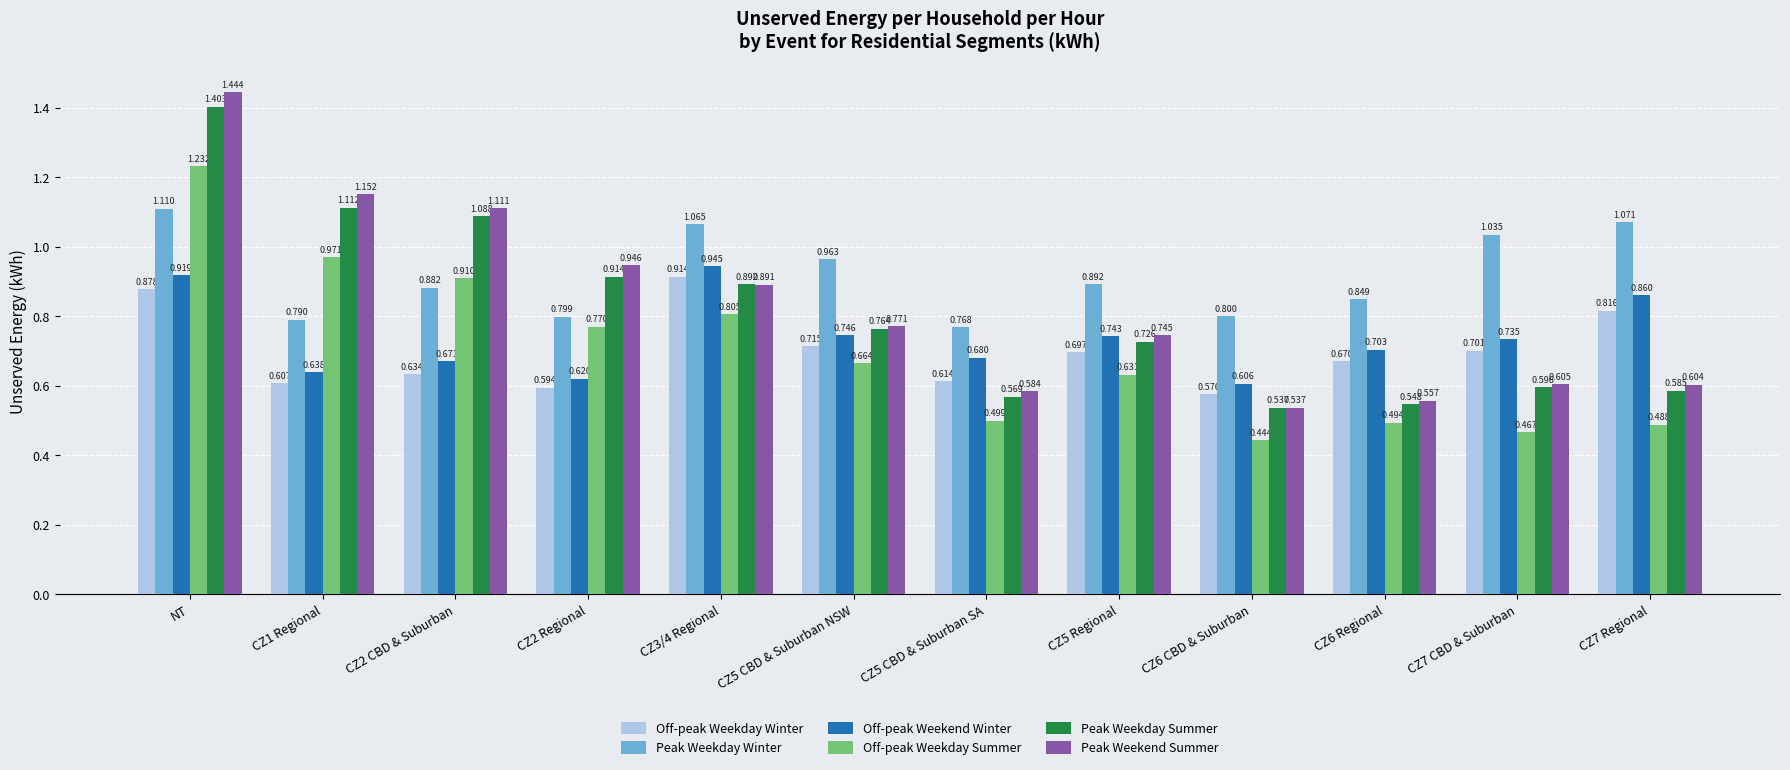

What is the total value across all series at CZ2 Regional?

4.6